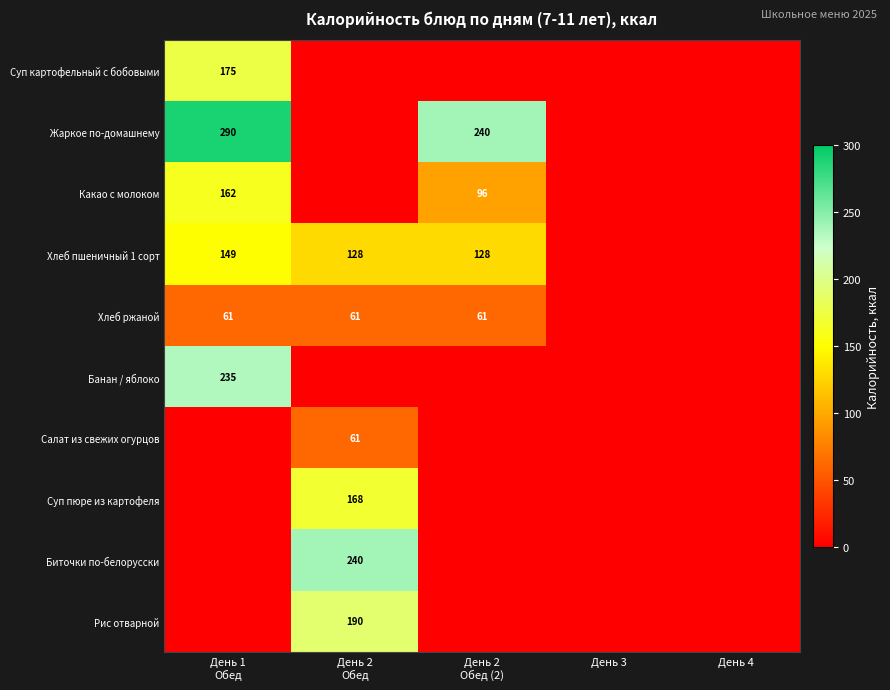

Read the Суп картофельный с бобовыми value at День 1 Обед.

175.2